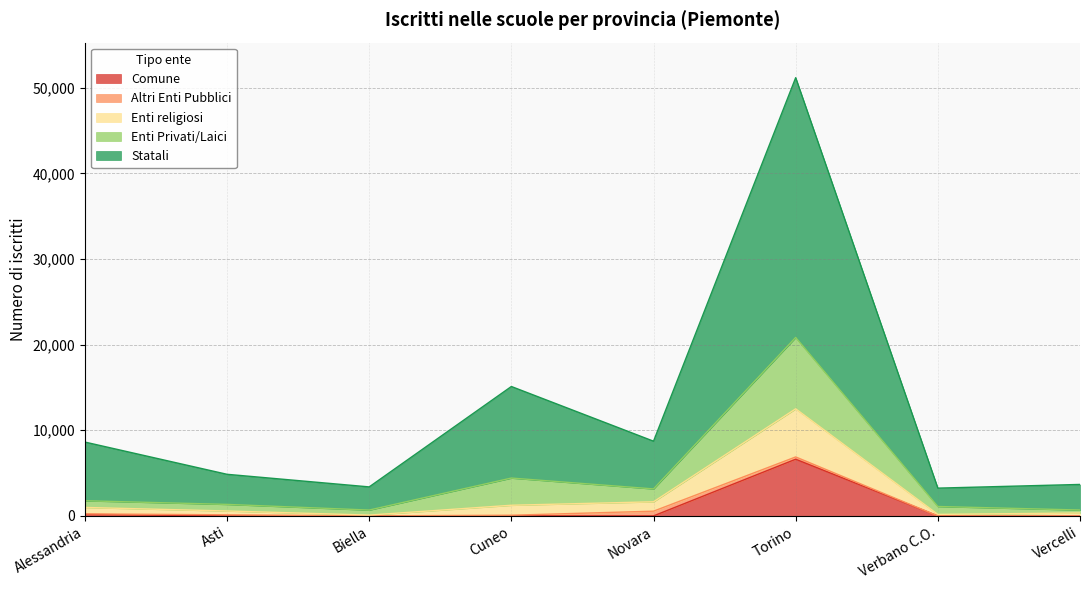

Is it true that Enti religiosi equals 275 at Biella?

False